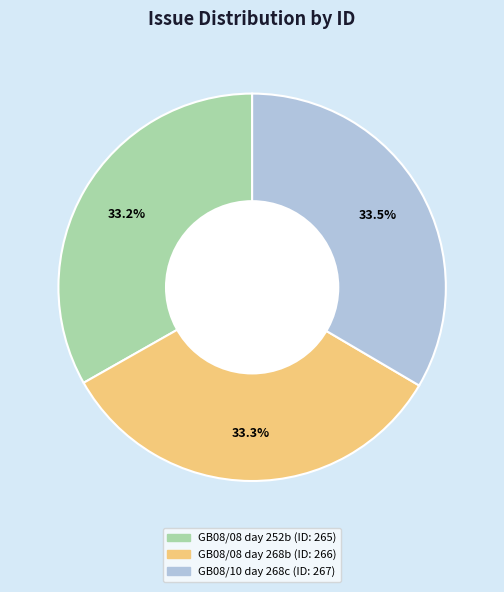

Count the number of slices in the pie.

3